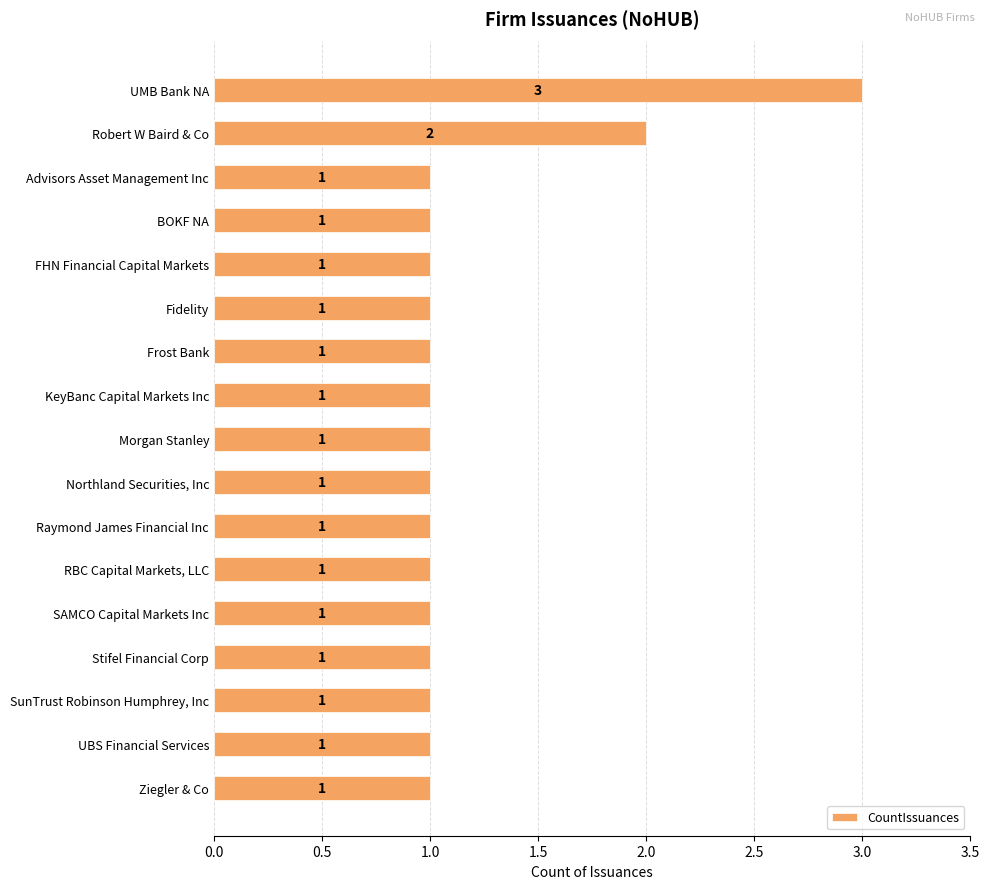

Are the bars horizontal?

Yes